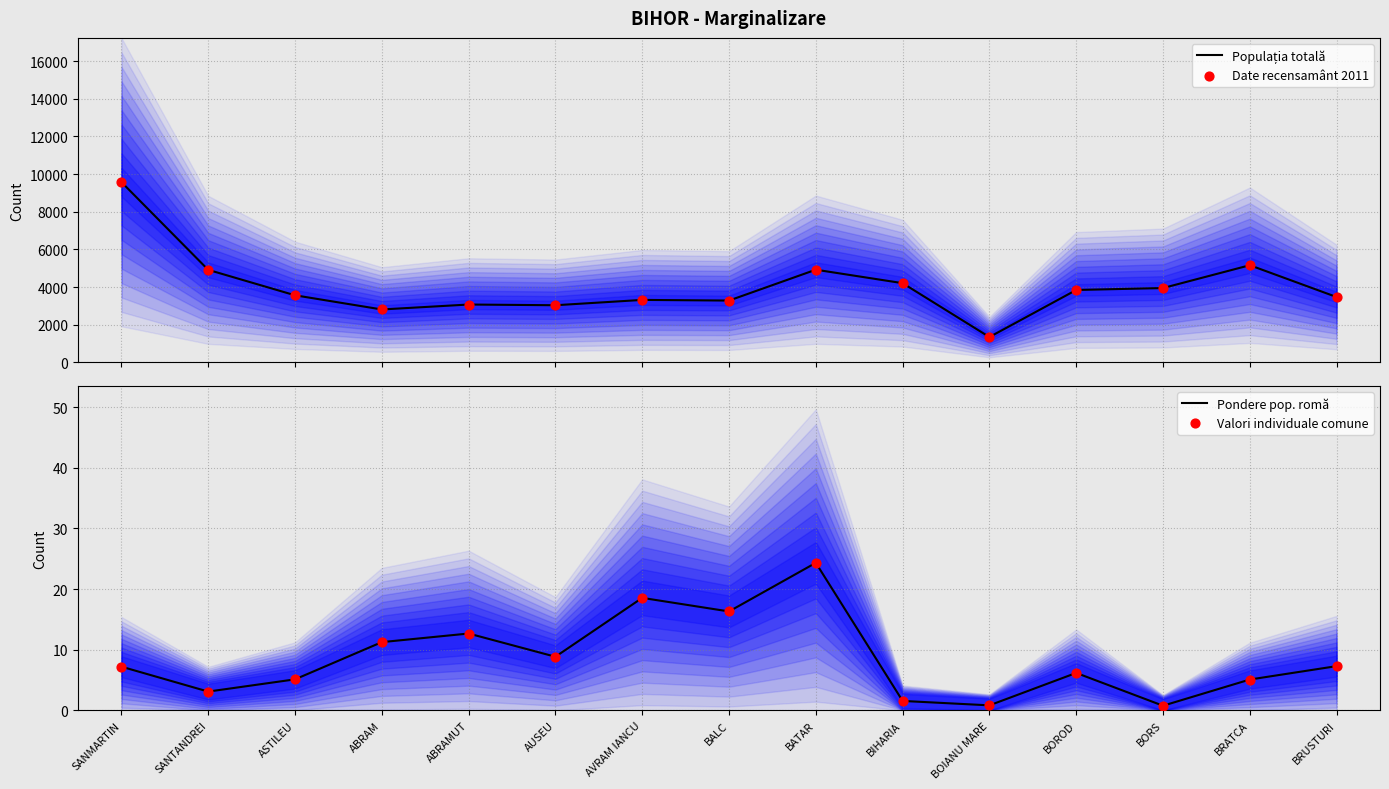

Which series has the largest Y range (max minus min)?

Populația totală